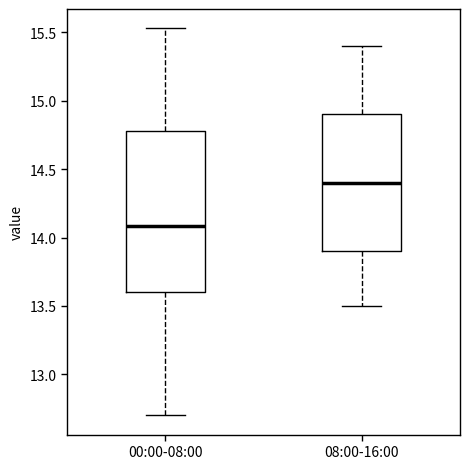

Where is the upper edge of the box for 08:00-16:00 on the y-axis? The values are not printed on the chart, so give them approximately, as read against the axis.

14.90